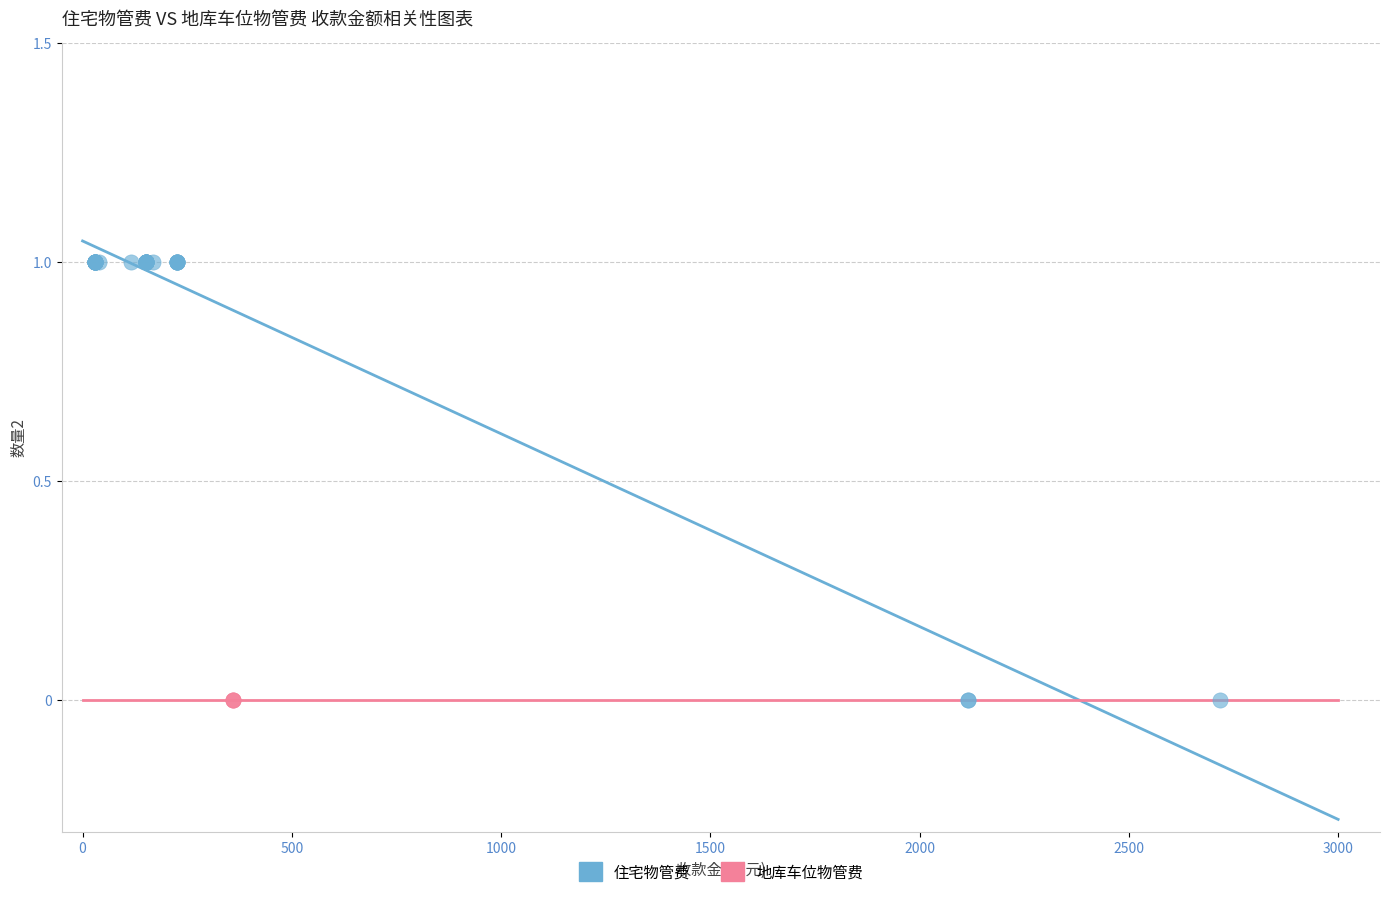

Which series contains the highest Y value?

住宅物管费